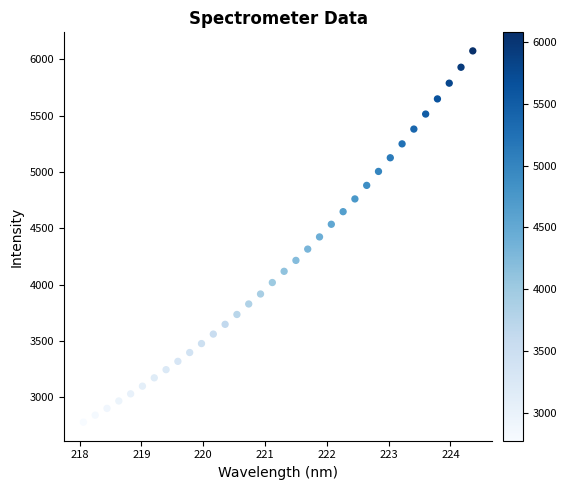

What is the range of Y values (max minus min)?

3294.6